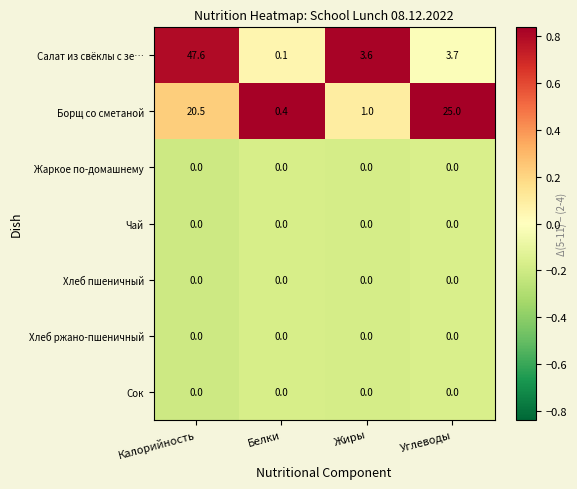

Is it true that Борщ со сметаной equals 0.4 at Белки?

True